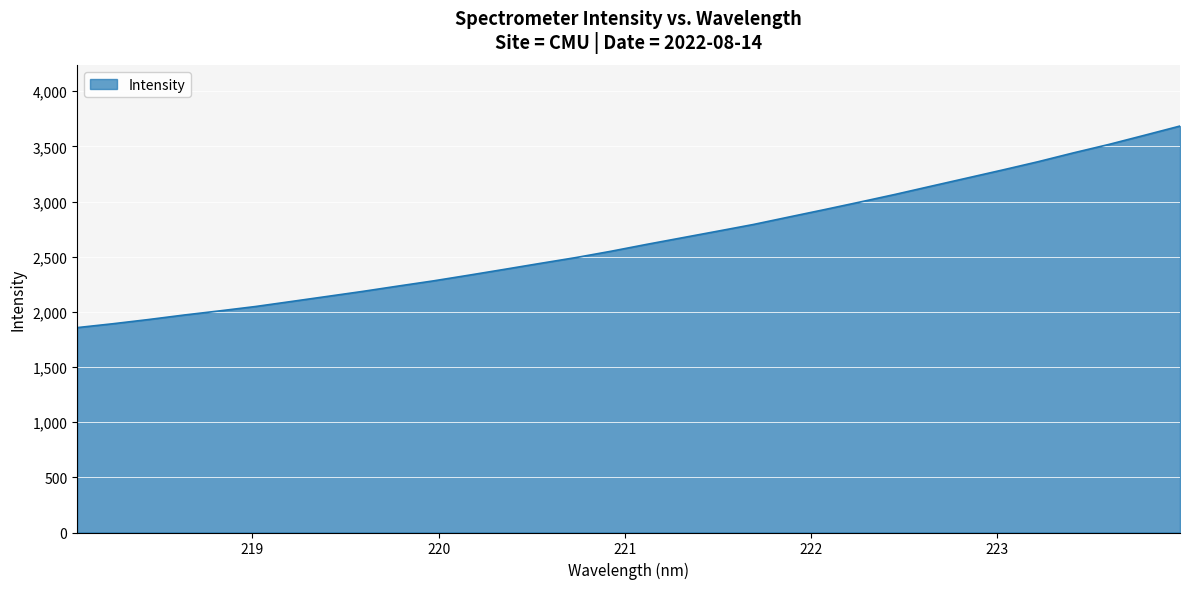

What is the maximum value shown in the chart?

3684.1